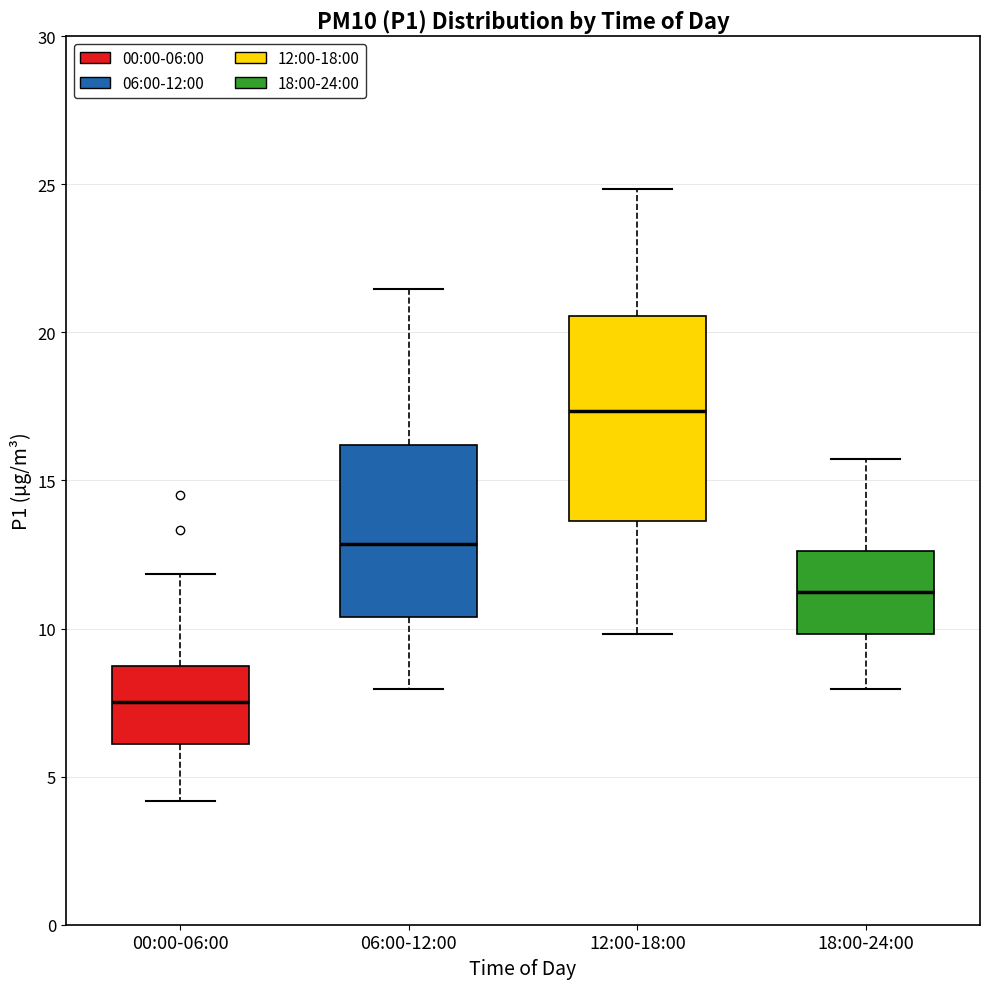

Reading left to right, transcribe this box plot: for each box, give where its median line is, the range the box spans, and where its two whiskers end, as read against the y-axis. The values are not printed on the chart, so give them approximately, as read against the axis.

00:00-06:00: median 7.5, box 6.0 to 8.5, whiskers 4.0 to 12.0
06:00-12:00: median 13.0, box 10.5 to 16.0, whiskers 8.0 to 21.5
12:00-18:00: median 17.5, box 13.5 to 20.5, whiskers 10.0 to 25.0
18:00-24:00: median 11.0, box 10.0 to 12.5, whiskers 8.0 to 15.5